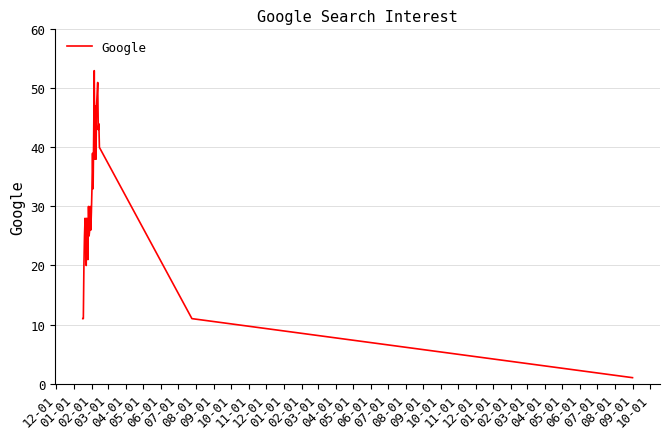

What is the maximum value shown in the chart?

53